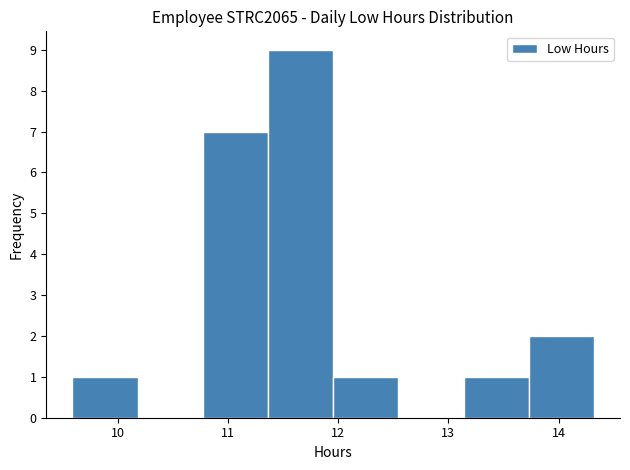

What is the height of the bar covering 13.7 to 14.3 on the x-axis? Neither the bar edges nor the heights are printed on the chart, so give them approximately, as read against the axes.

2